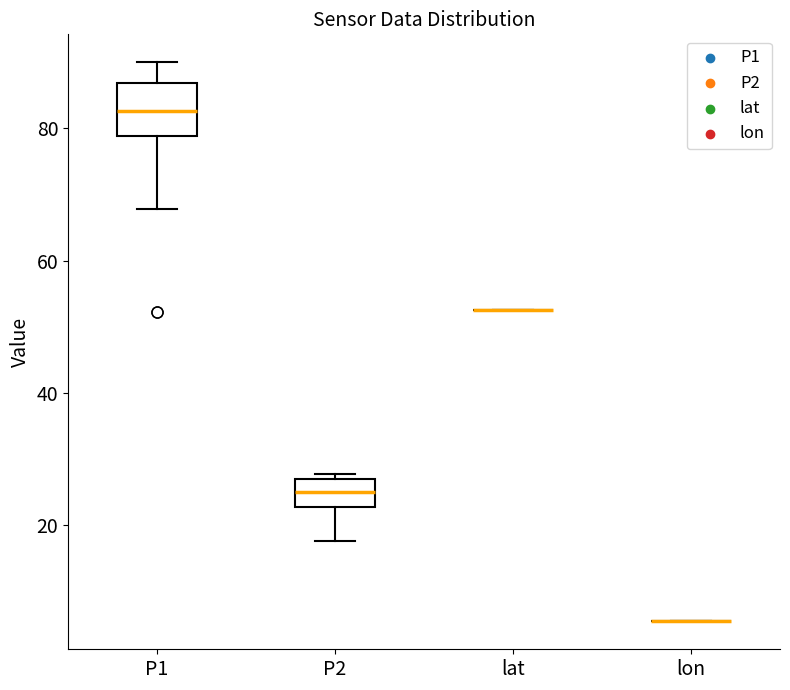

Reading left to right, transcribe this box plot: for each box, give where its median line is, the range the box spans, and where its two whiskers end, as read against the y-axis. The values are not printed on the chart, so give them approximately, as read against the axis.

P1: median 82, box 78 to 86, whiskers 68 to 90
P2: median 26 (inside the box), box 22 to 26, whiskers 18 to 28
lat: box collapsed to a line at 52, whiskers 52 to 52
lon: box collapsed to a line at 6, whiskers 6 to 6